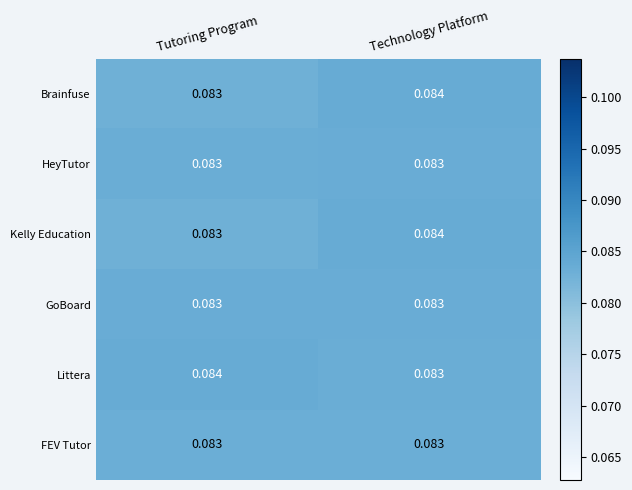

List the labels in order of Brainfuse value, largest first.

Technology Platform, Tutoring Program